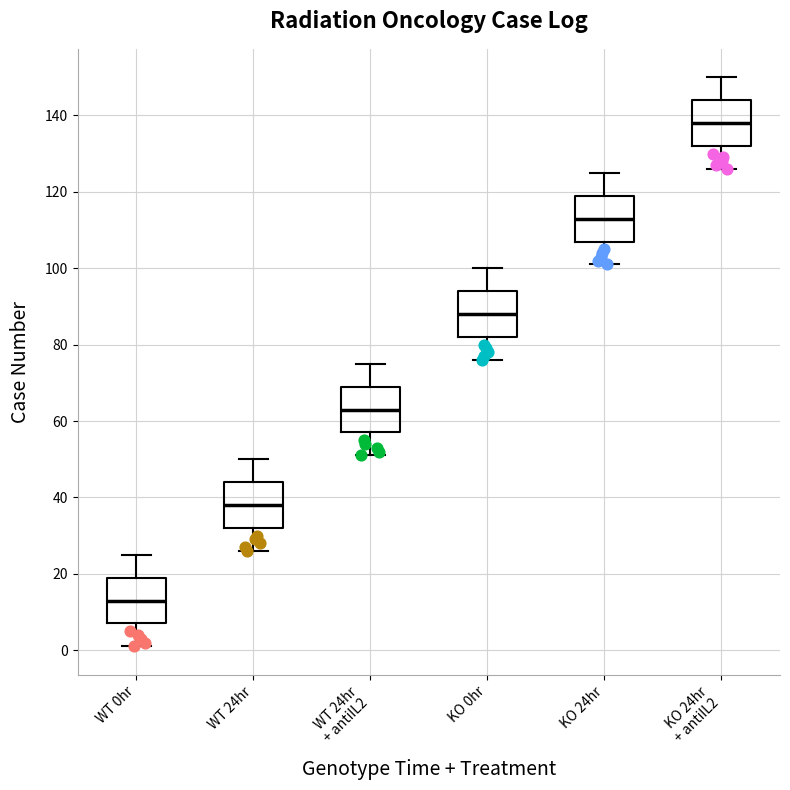

Reading left to right, transcribe this box plot: for each box, give where its median line is, the range the box spans, and where its two whiskers end, as read against the y-axis. The values are not printed on the chart, so give them approximately, as read against the axis.

WT 0hr: median 14, box 8 to 20, whiskers 2 to 26
WT 24hr: median 38, box 32 to 44, whiskers 26 to 50
WT 24hr + antiIL2: median 64, box 58 to 70, whiskers 52 to 76
KO 0hr: median 88, box 82 to 94, whiskers 76 to 100
KO 24hr: median 114, box 108 to 120, whiskers 102 to 126
KO 24hr + antiIL2: median 138, box 132 to 144, whiskers 126 to 150